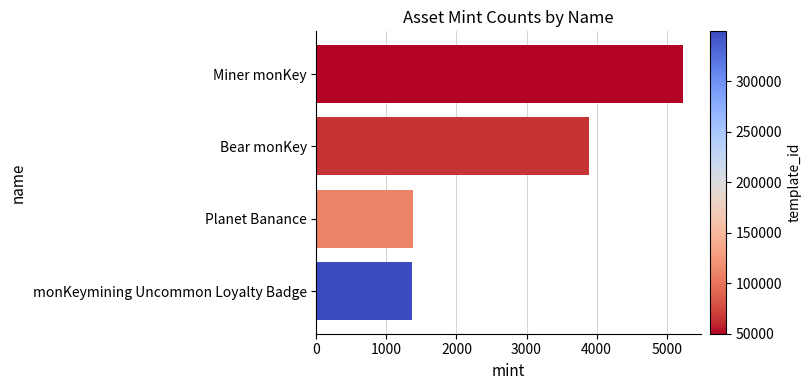

What is the change in value from Miner monKey to Planet Banance?

-3852